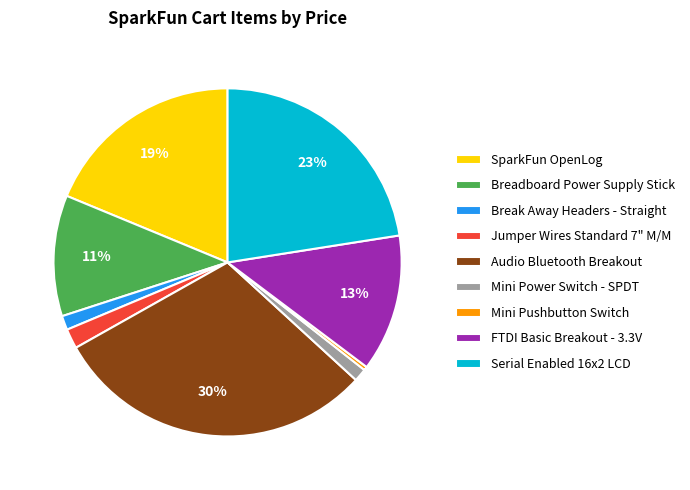

Combined, do Mini Pushbutton Switch and Break Away Headers - Straight account for over 50%?

No